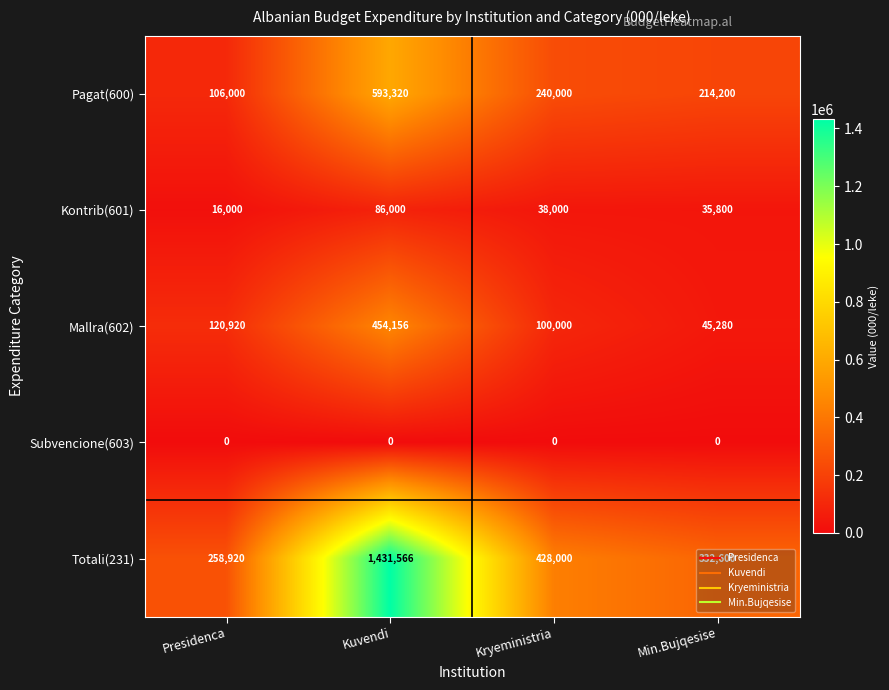

At which label does Pagat(600) reach its minimum?

Presidenca